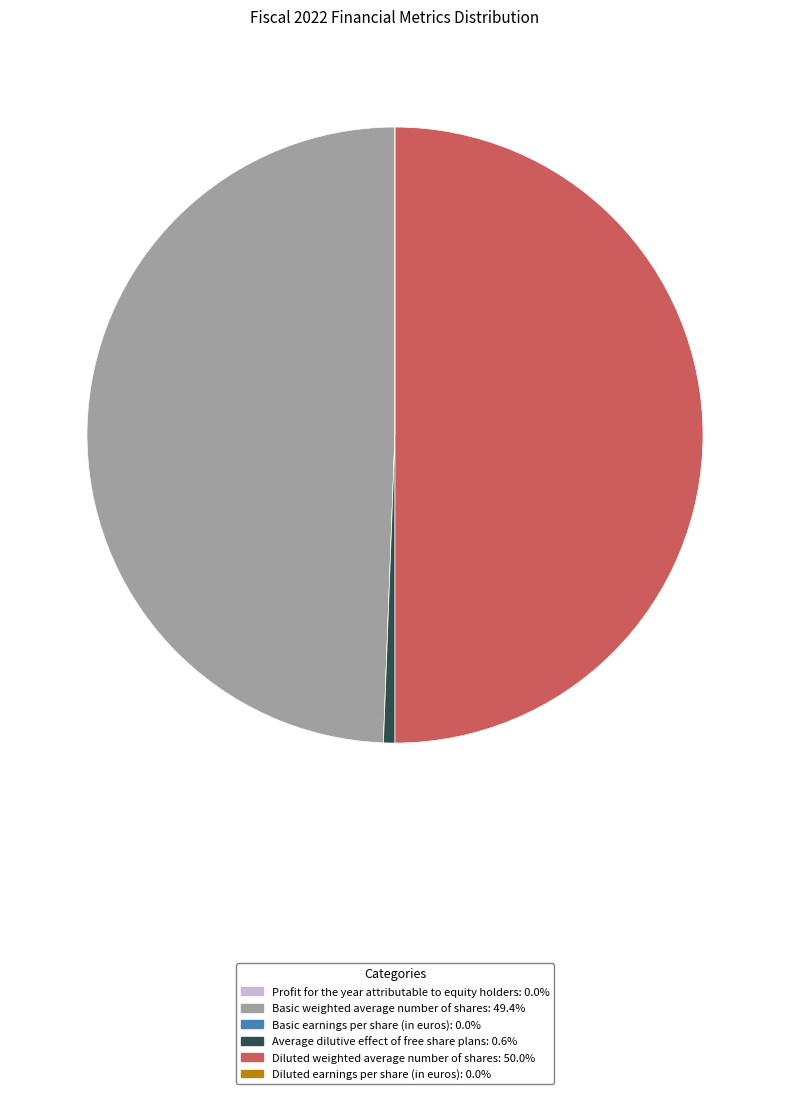

Which category has the biggest portion of the pie?

Diluted weighted average number of shares